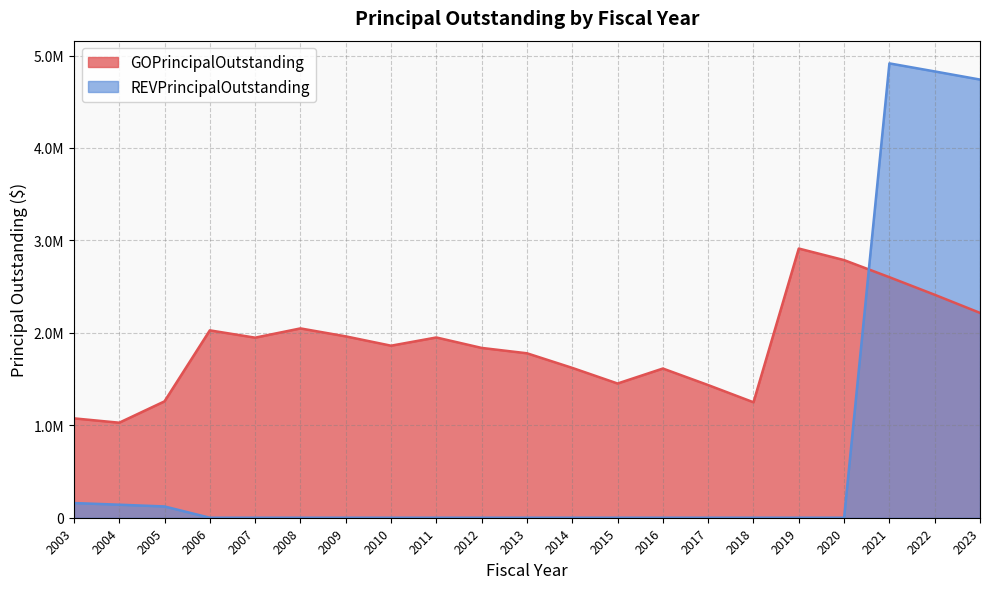

Reading right to left, list all the values displayed in this chart.

GOPrincipalOutstanding: 2216000	2412000	2602000	2787000	2912000	1249000	1435000	1614000	1452000	1621000	1779000	1837000	1950000	1861000	1962000	2048000	1948000	2027000	1259000	1028000	1075000
REVPrincipalOutstanding: 4740000	4828000	4915000	0	0	0	0	0	0	0	0	0	0	0	0	0	0	0	122000	141000	159000